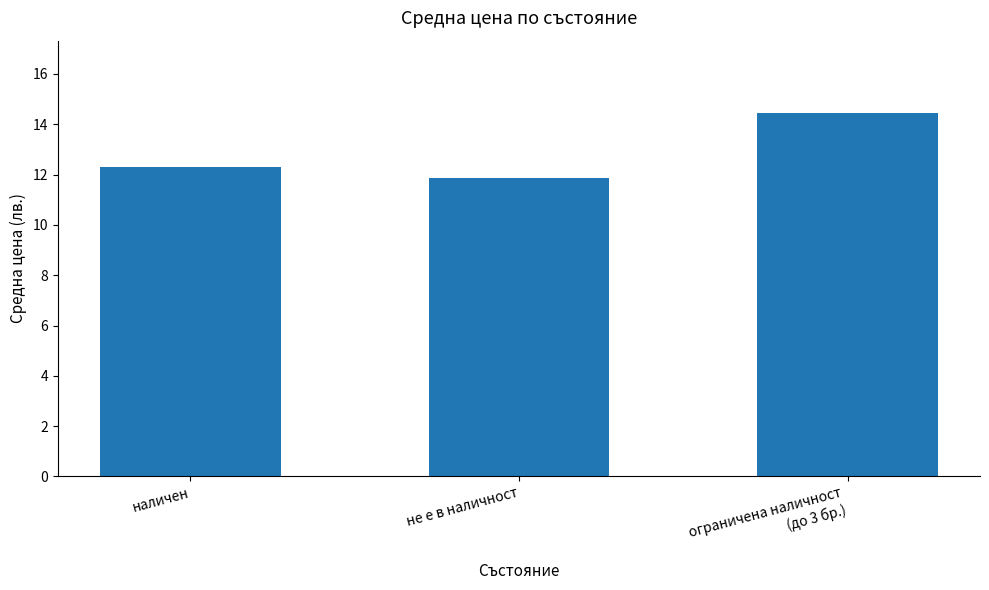

What is the minimum value shown in the chart?

11.9